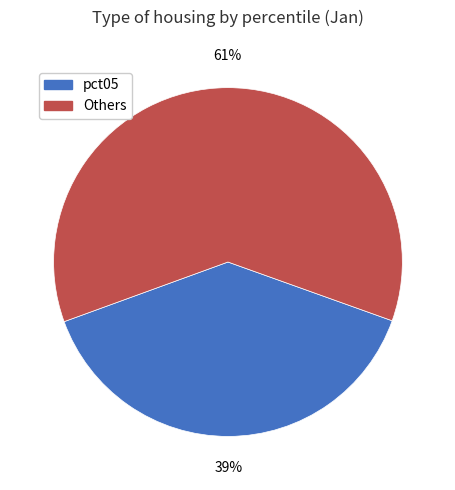

How many segments does this pie chart have?

2